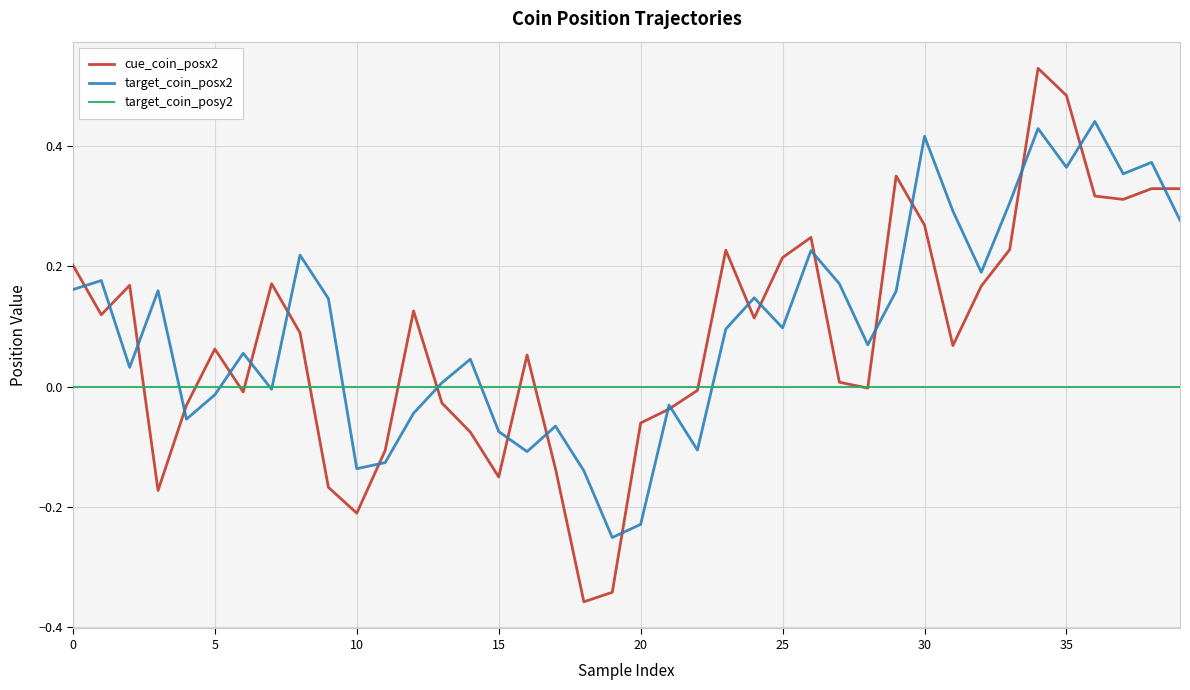

Which series has the largest range (max minus min)?

cue_coin_posx2